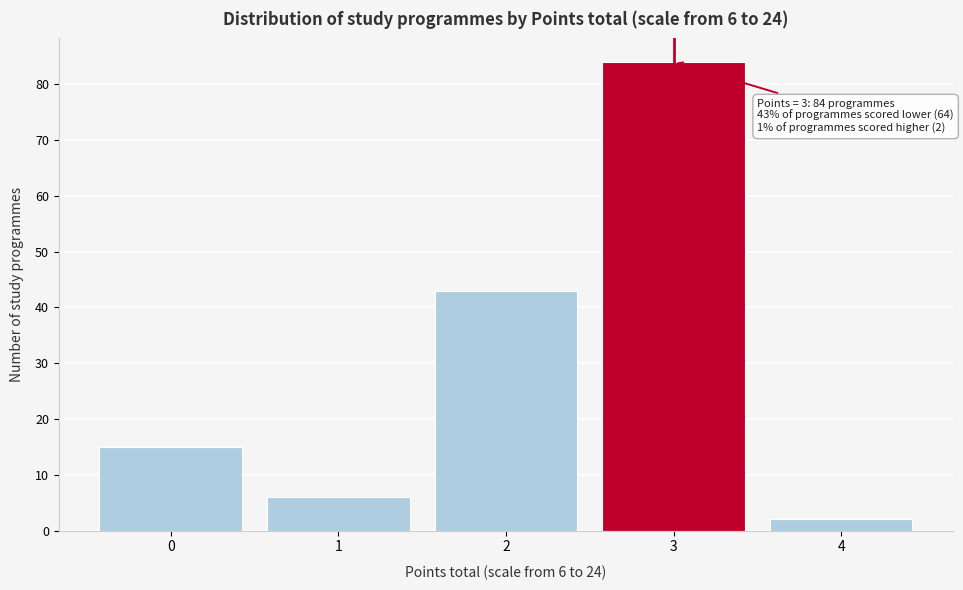

Reading right to left, list all the values displayed in this chart.

2	84	43	6	15